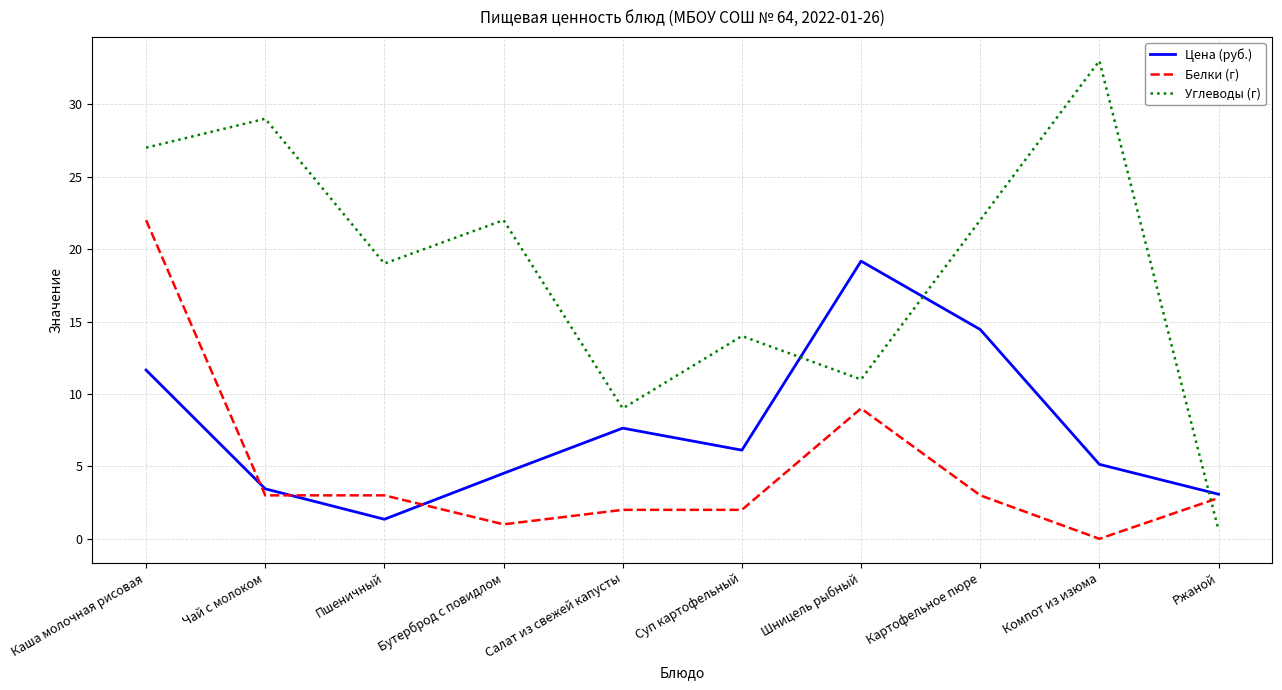

Between Каша молочная рисовая and Салат из свежей капусты, which series saw the biggest shift?

Белки (г)